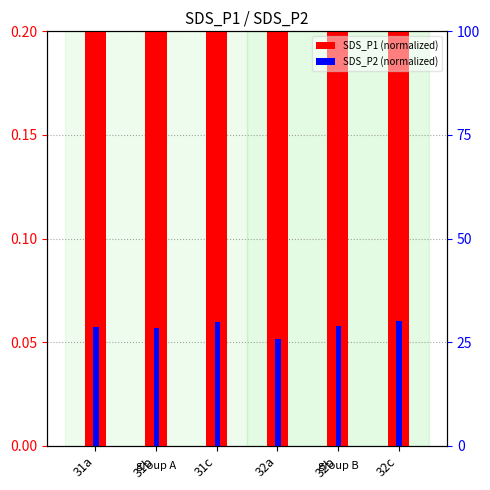

Reading right to left, extract all data points from this chart.

SDS_P1 (normalized): 0.9	1.0	0.9	0.9	0.8	0.9
SDS_P2 (normalized): 0.1	0.1	0.1	0.1	0.1	0.1